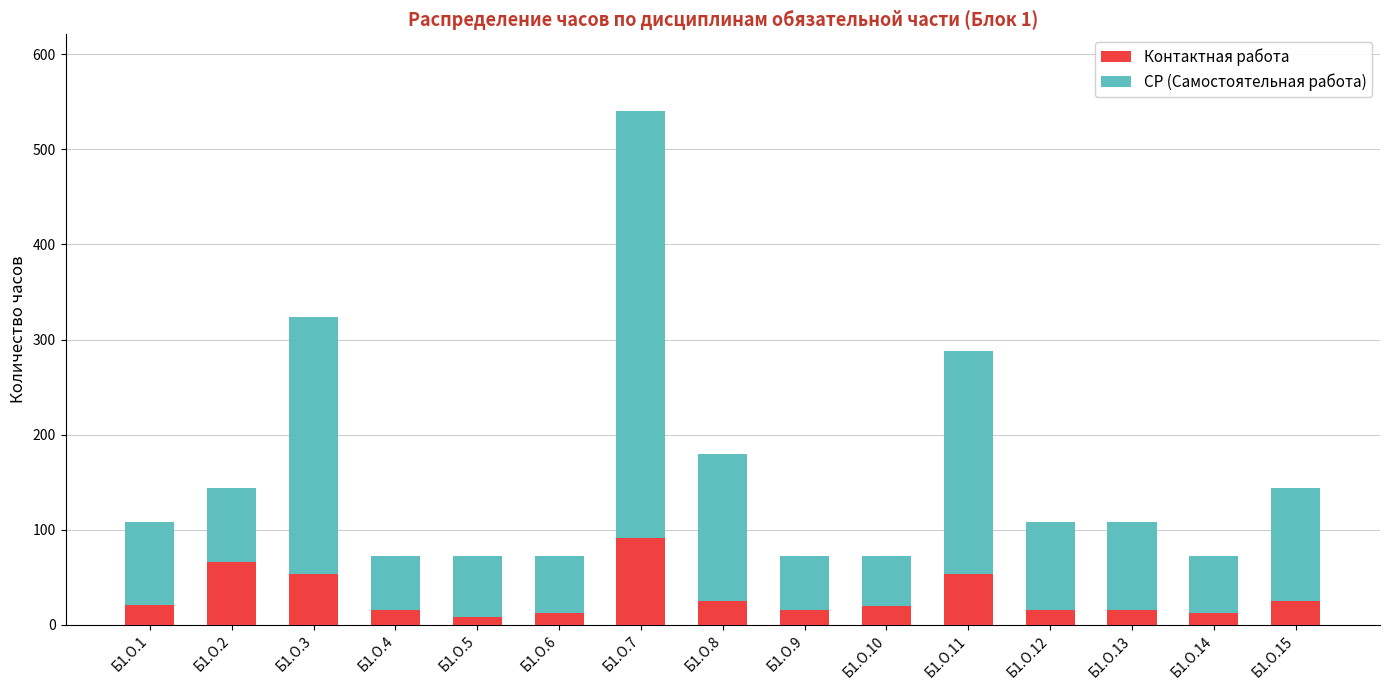

The Контактная работа series shows 25 at Б1.О.15. True or false?

True